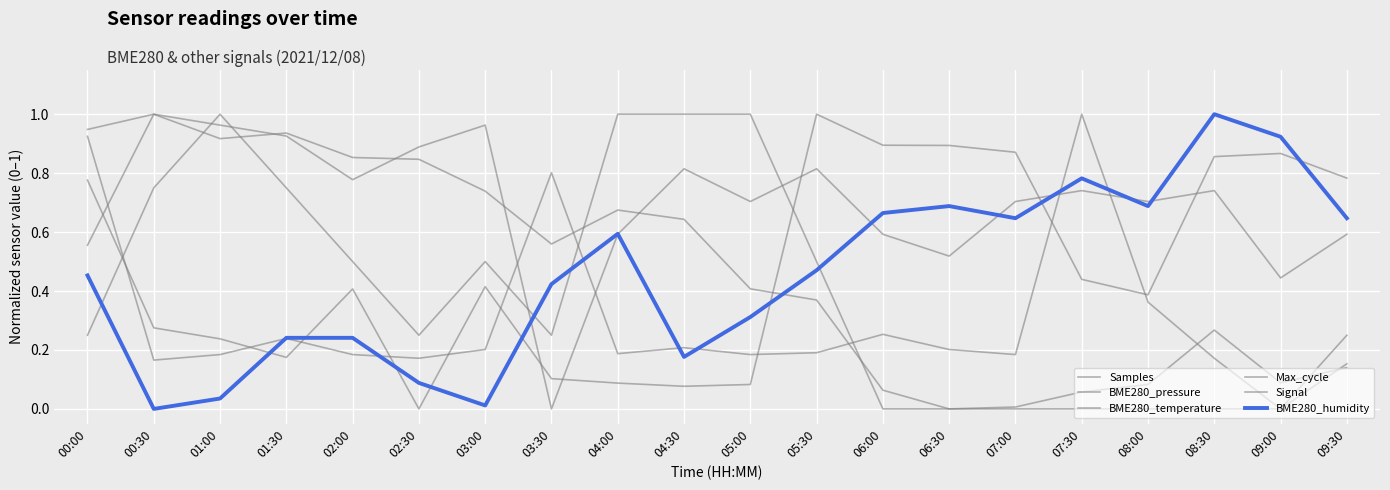

What position from the left is 04:00?

9